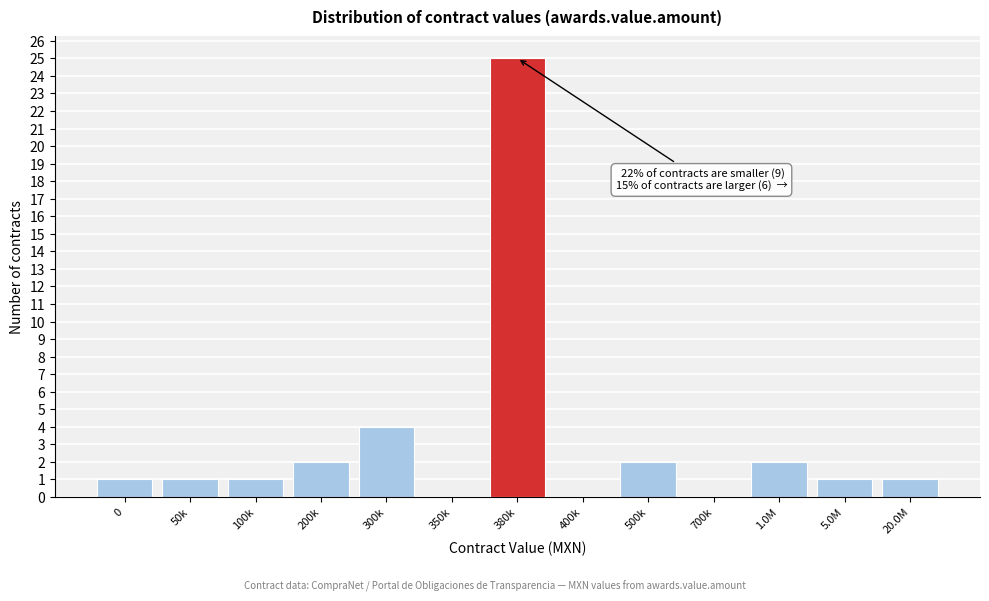

Reading left to right, list all the values displayed in this chart.

0=1	50k=1	100k=1	200k=2	300k=4	350k=0	380k=25	400k=0	500k=2	700k=0	1.0M=2	5.0M=1	20.0M=1